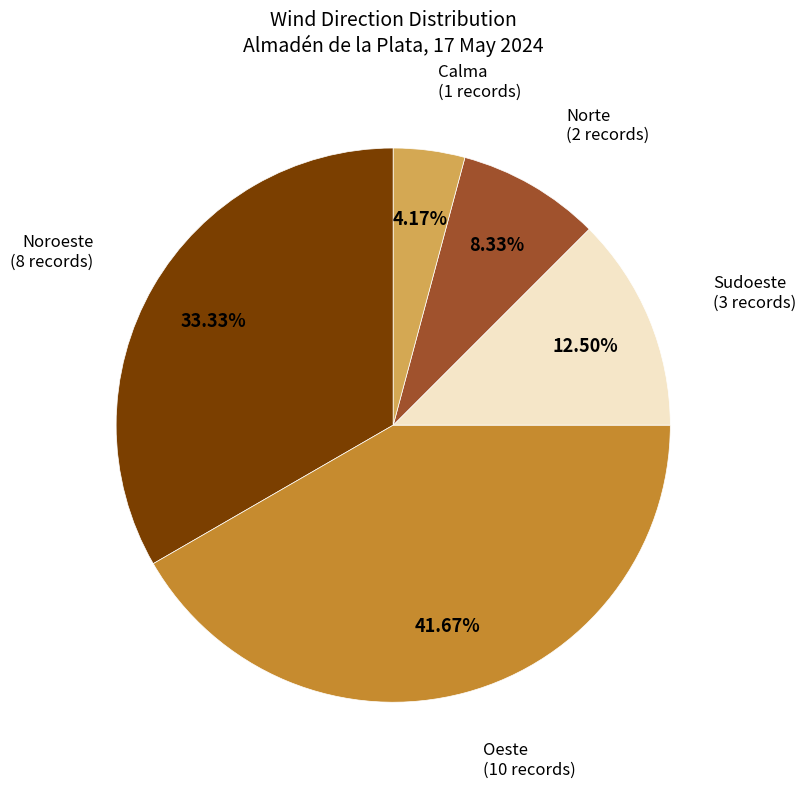

How many slices are in this pie chart?

5